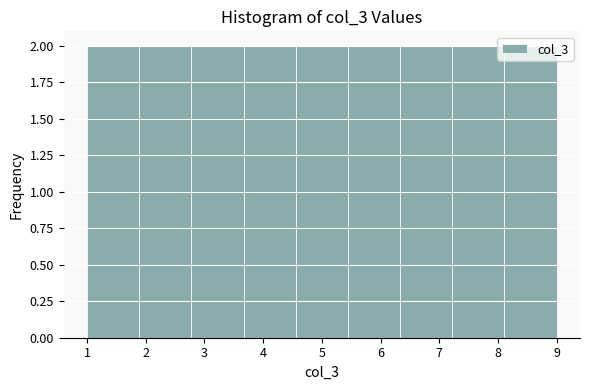

Reading left to right, list every bar in this chart as the range it spans on the x-axis followed by its height. Neither the bar edges nor the heights are printed on the chart, so give them approximately, as read against the axes.

1.0 to 1.9: 2
1.9 to 2.8: 2
2.8 to 3.7: 2
3.7 to 4.6: 2
4.6 to 5.4: 2
5.4 to 6.3: 2
6.3 to 7.2: 2
7.2 to 8.1: 2
8.1 to 9.0: 2